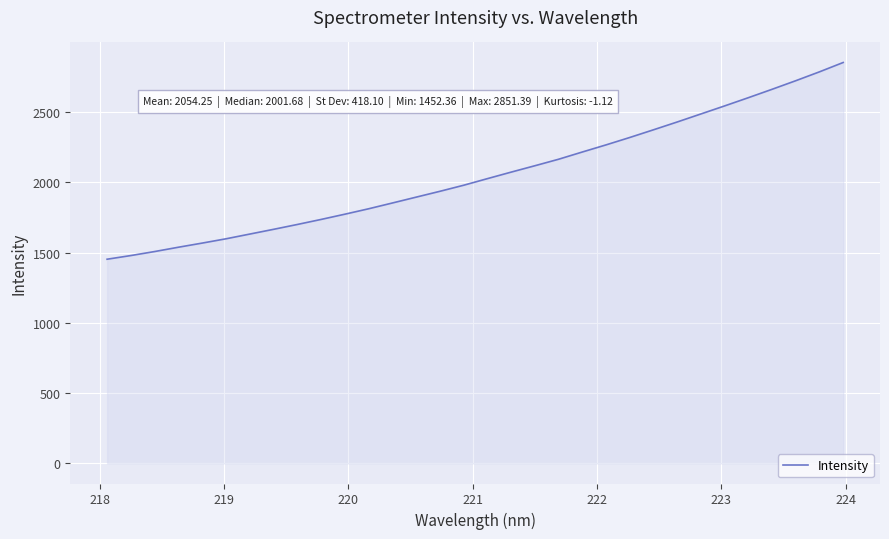

What is the difference between the maximum and minimum values?

1399.0